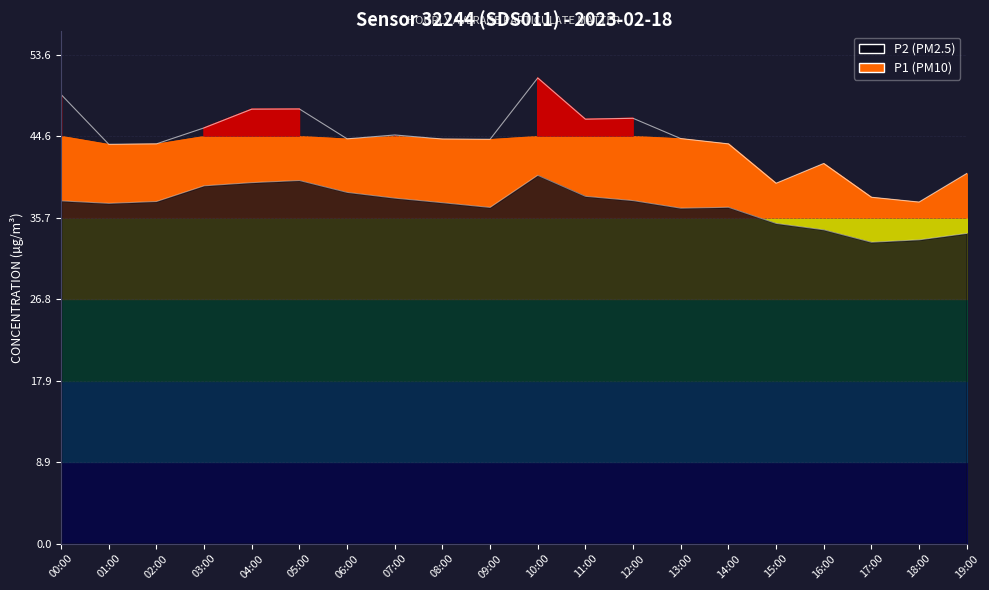

Reading left to right, extract all data points from this chart.

P1: 49.2	43.8	43.8	45.5	47.6	47.6	44.4	44.8	44.3	44.3	51.0	46.5	46.6	44.4	43.8	39.5	41.6	38.0	37.4	40.5
P2: 37.5	37.3	37.5	39.2	39.5	39.8	38.5	37.9	37.4	36.8	40.4	38.0	37.6	36.8	36.9	35.1	34.4	33.0	33.3	34.0